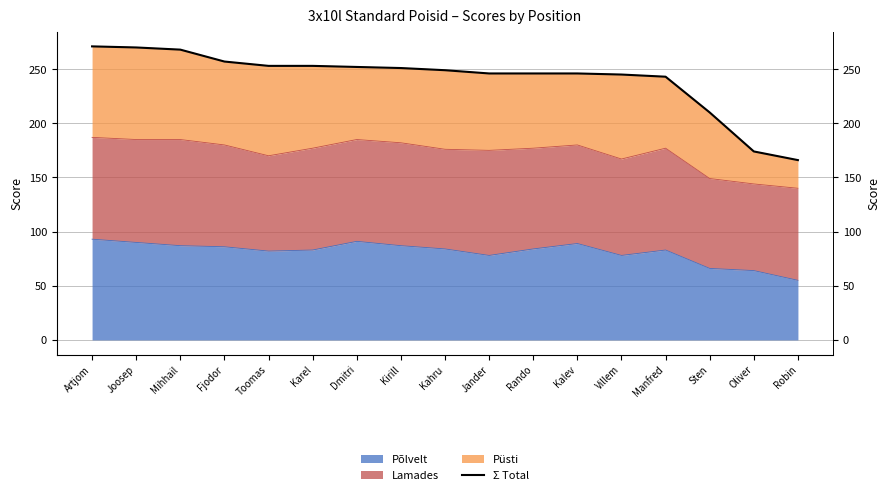

Which label corresponds to the largest value in the chart?

Artjom